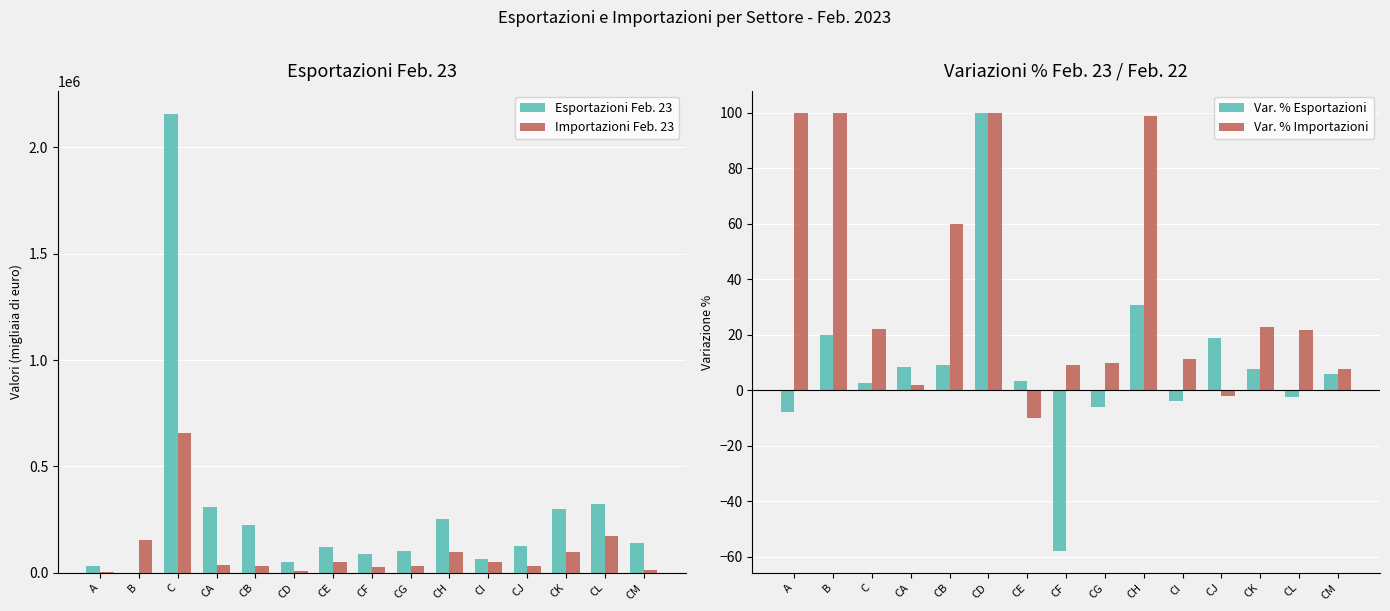

What are all the series names shown in the legend?

Esportazioni Feb. 23, Importazioni Feb. 23, Var. % Esportazioni, Var. % Importazioni